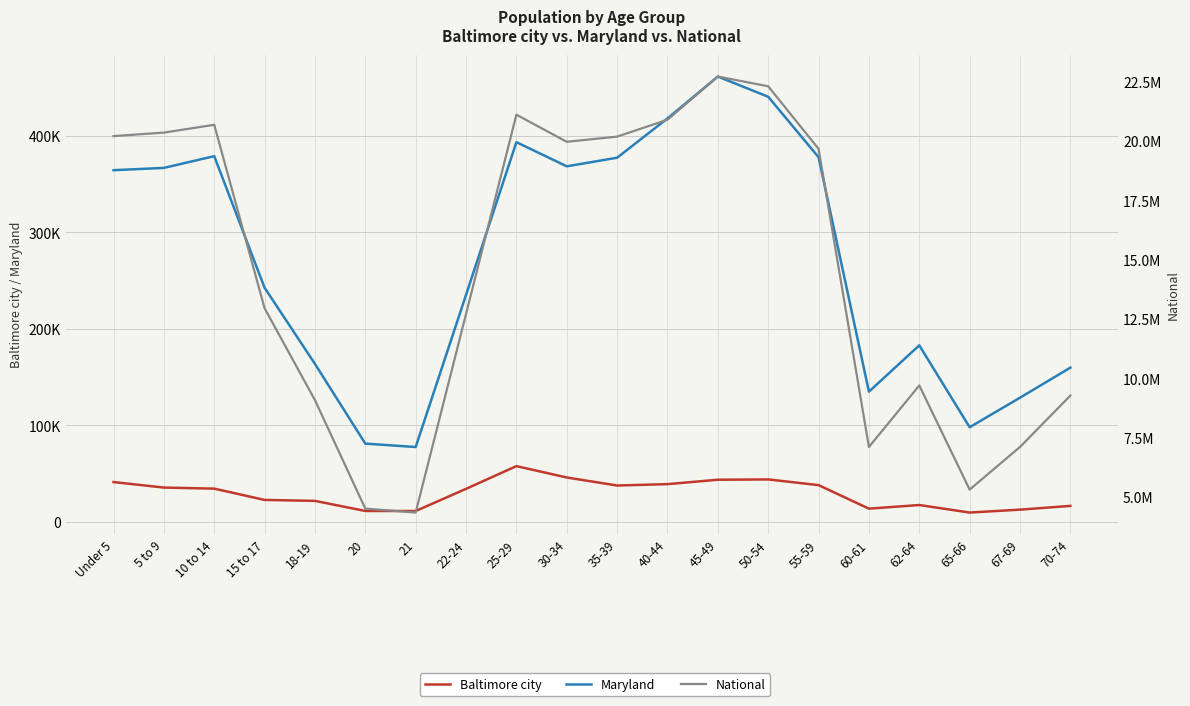

True or false: Baltimore city has more than 2 points higher than both neighbors.

True